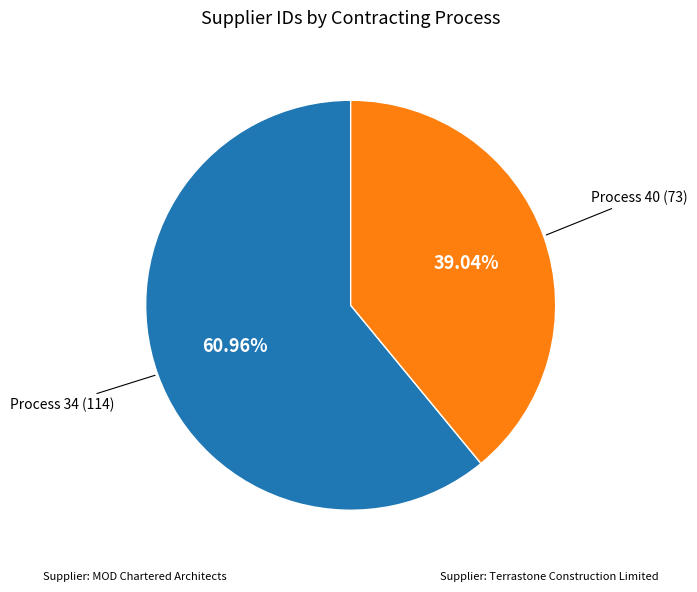

Does any single category account for the majority?

Yes